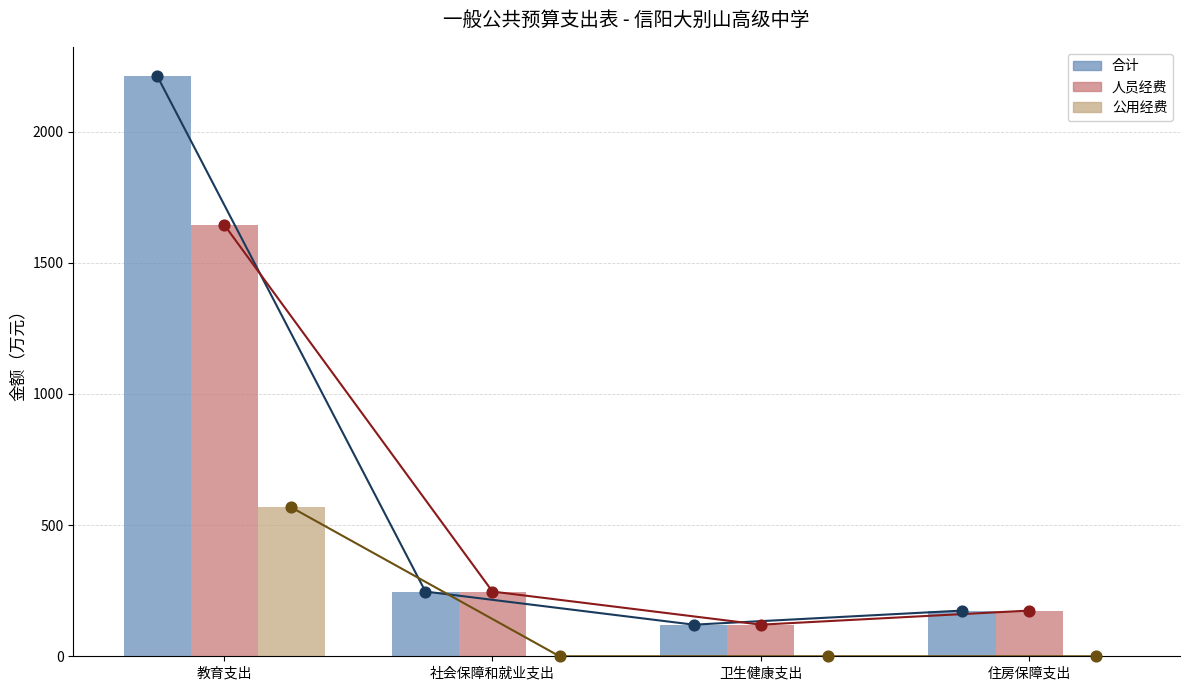

At how many categories does at least one series exceed 400?

1